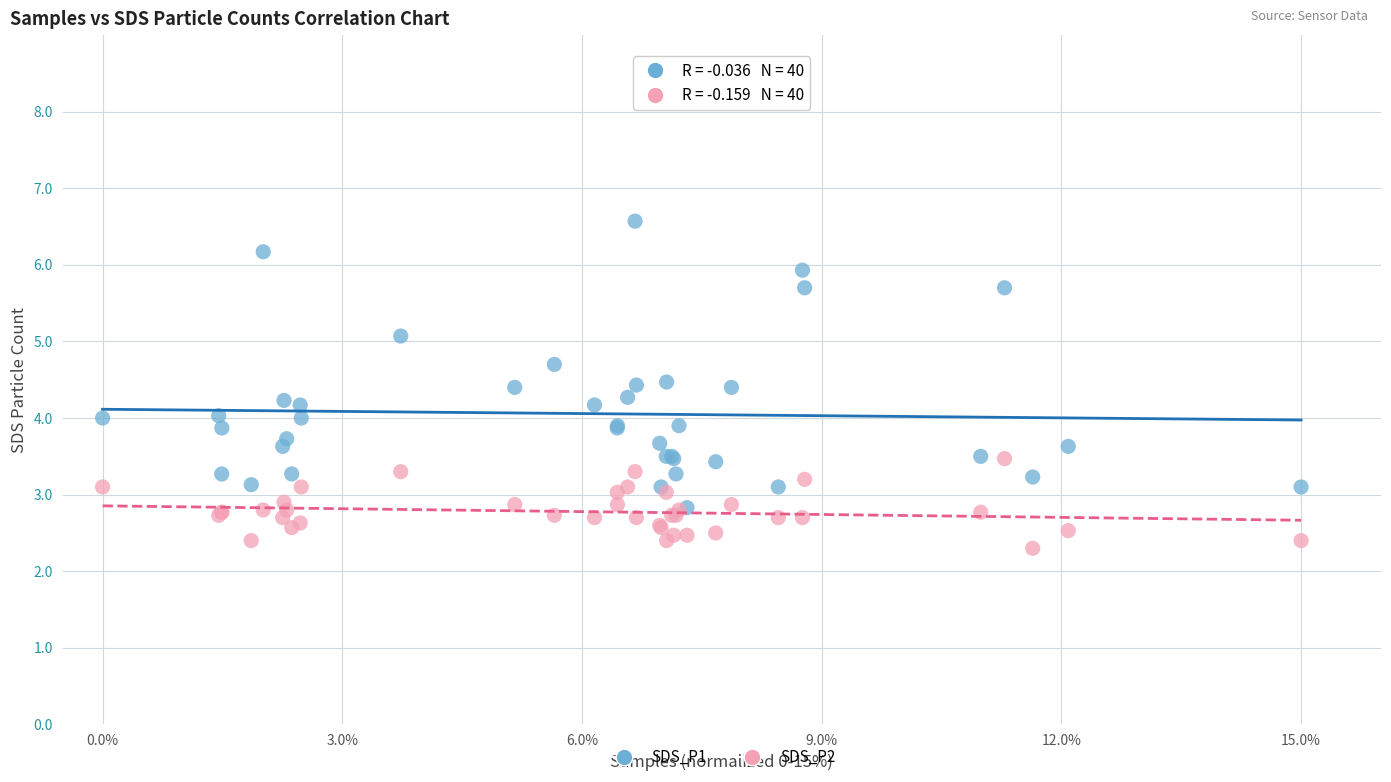

In the SDS_P2 series, what Y value is closest to 2?

2.3